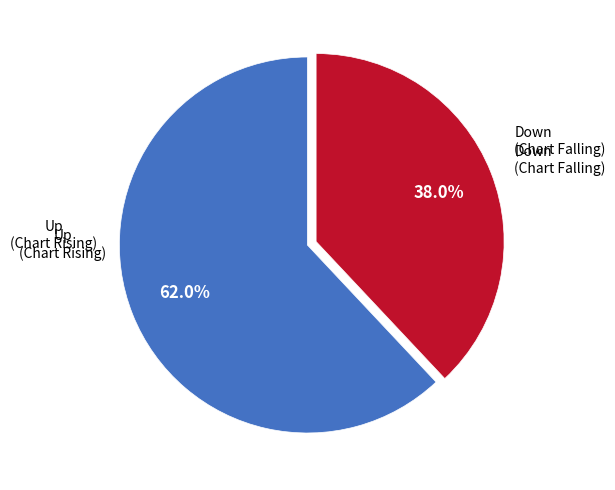

Is there a majority slice in this chart?

Yes